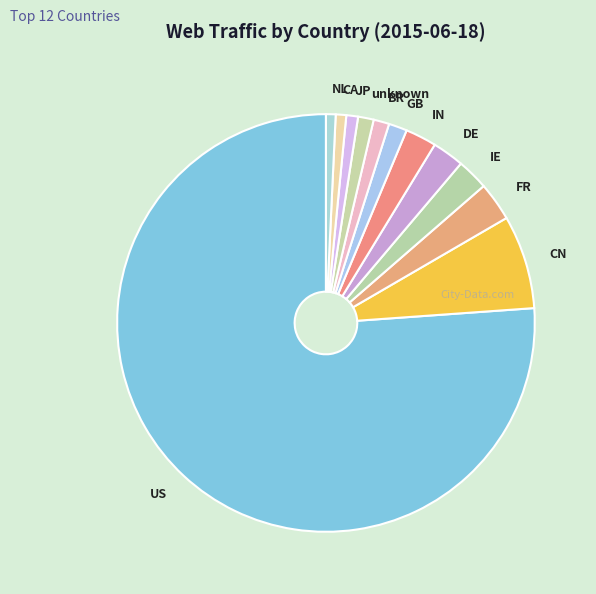

Do IE and NL together represent more than half of the pie?

No